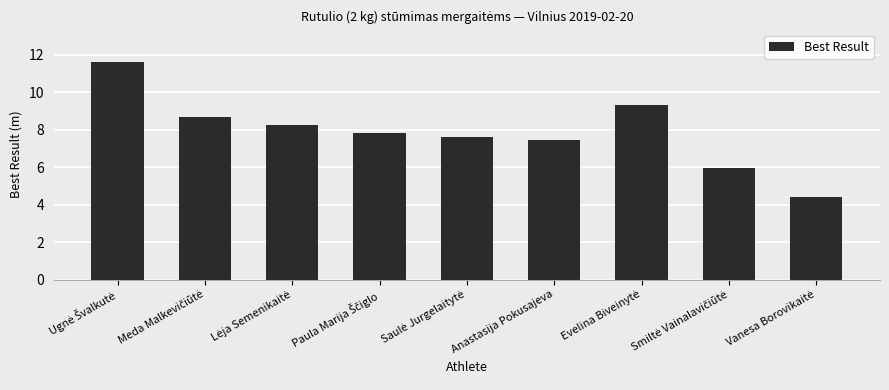

What is the smallest value displayed?

4.4